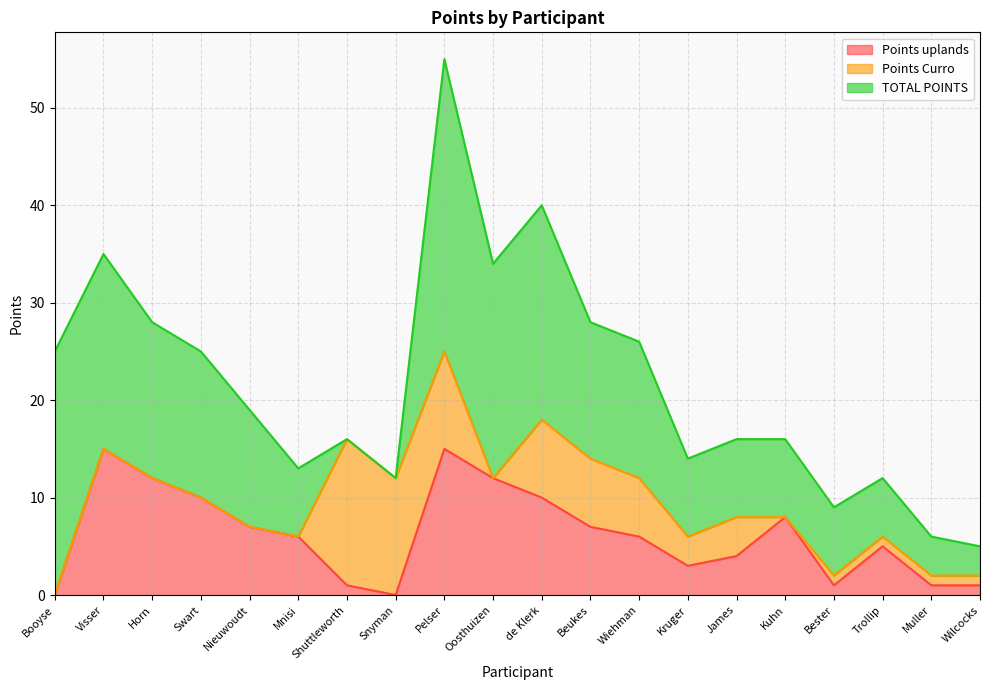

What is the maximum value for TOTAL POINTS?

30